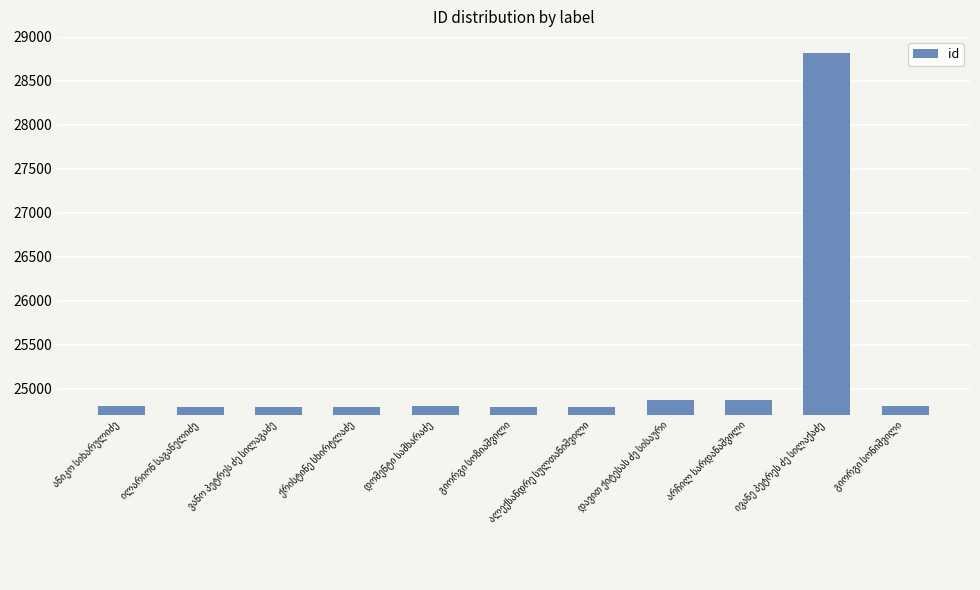

How many distinct data groups are displayed?

1